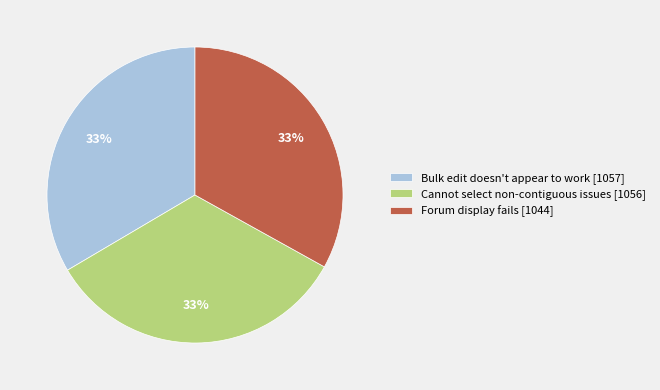

Is there any slice that represents more than half of the pie?

No